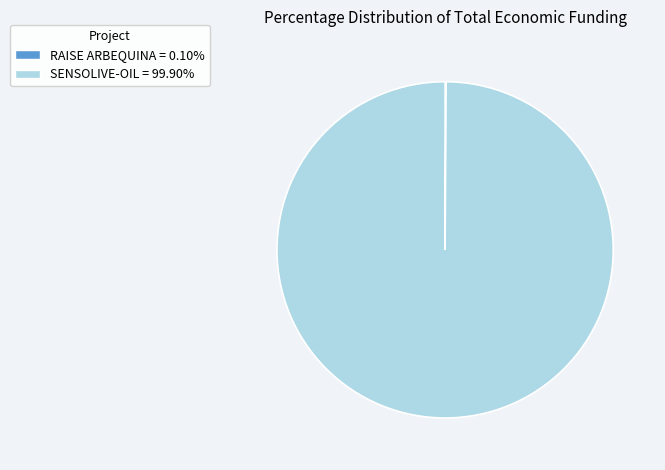

Which slice is the largest?

SENSOLIVE-OIL